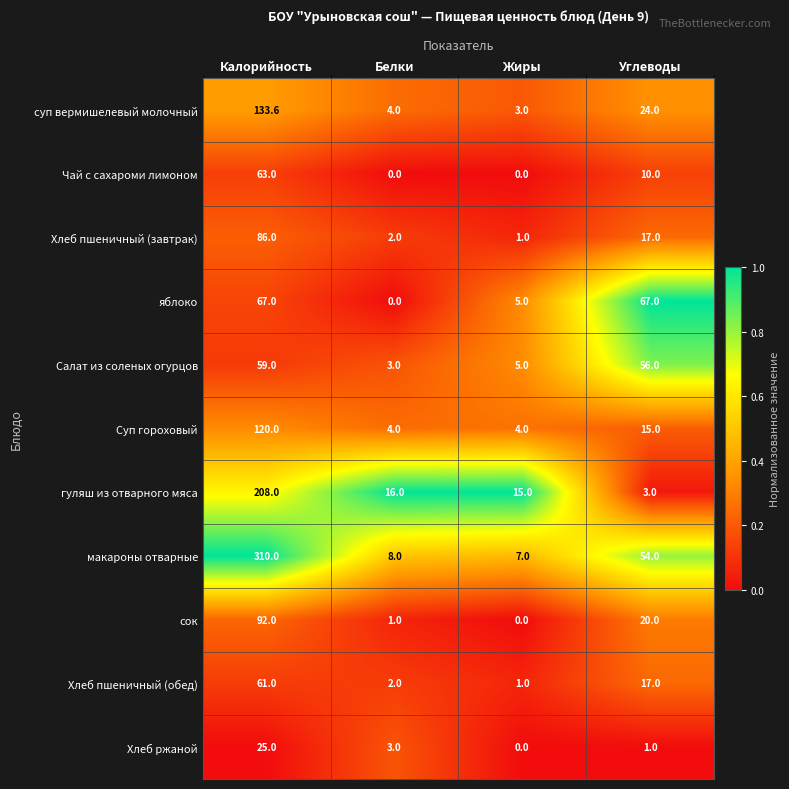

List the series in order of their peak value, lowest first.

Хлеб ржаной, Салат из соленых огурцов, Хлеб пшеничный (обед), Чай с сахароми лимоном, яблоко, Хлеб пшеничный (завтрак), сок, Суп гороховый, суп вермишелевый молочный, гуляш из отварного мяса, макароны отварные